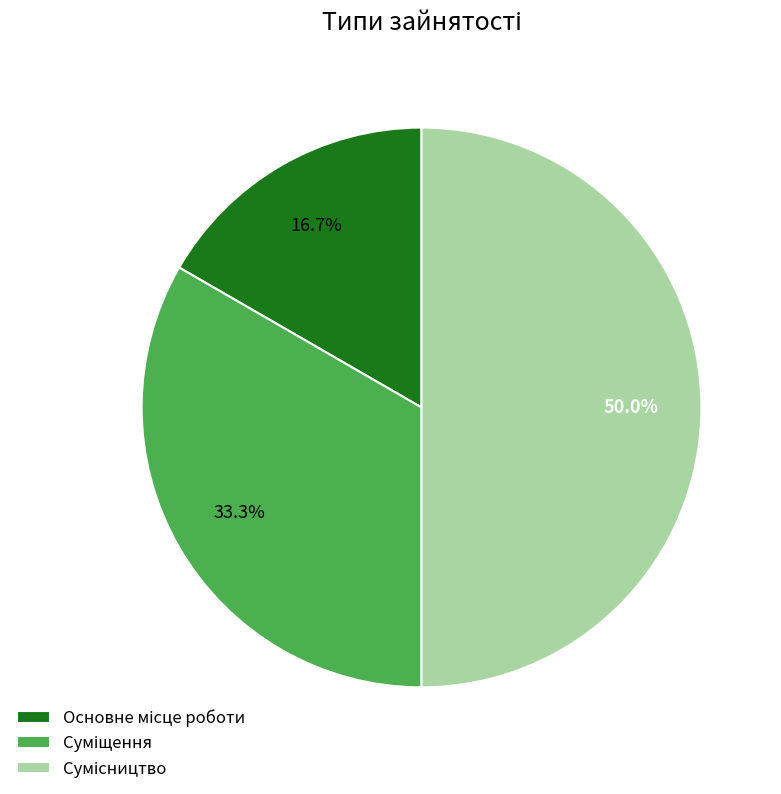

Count the number of slices in the pie.

3